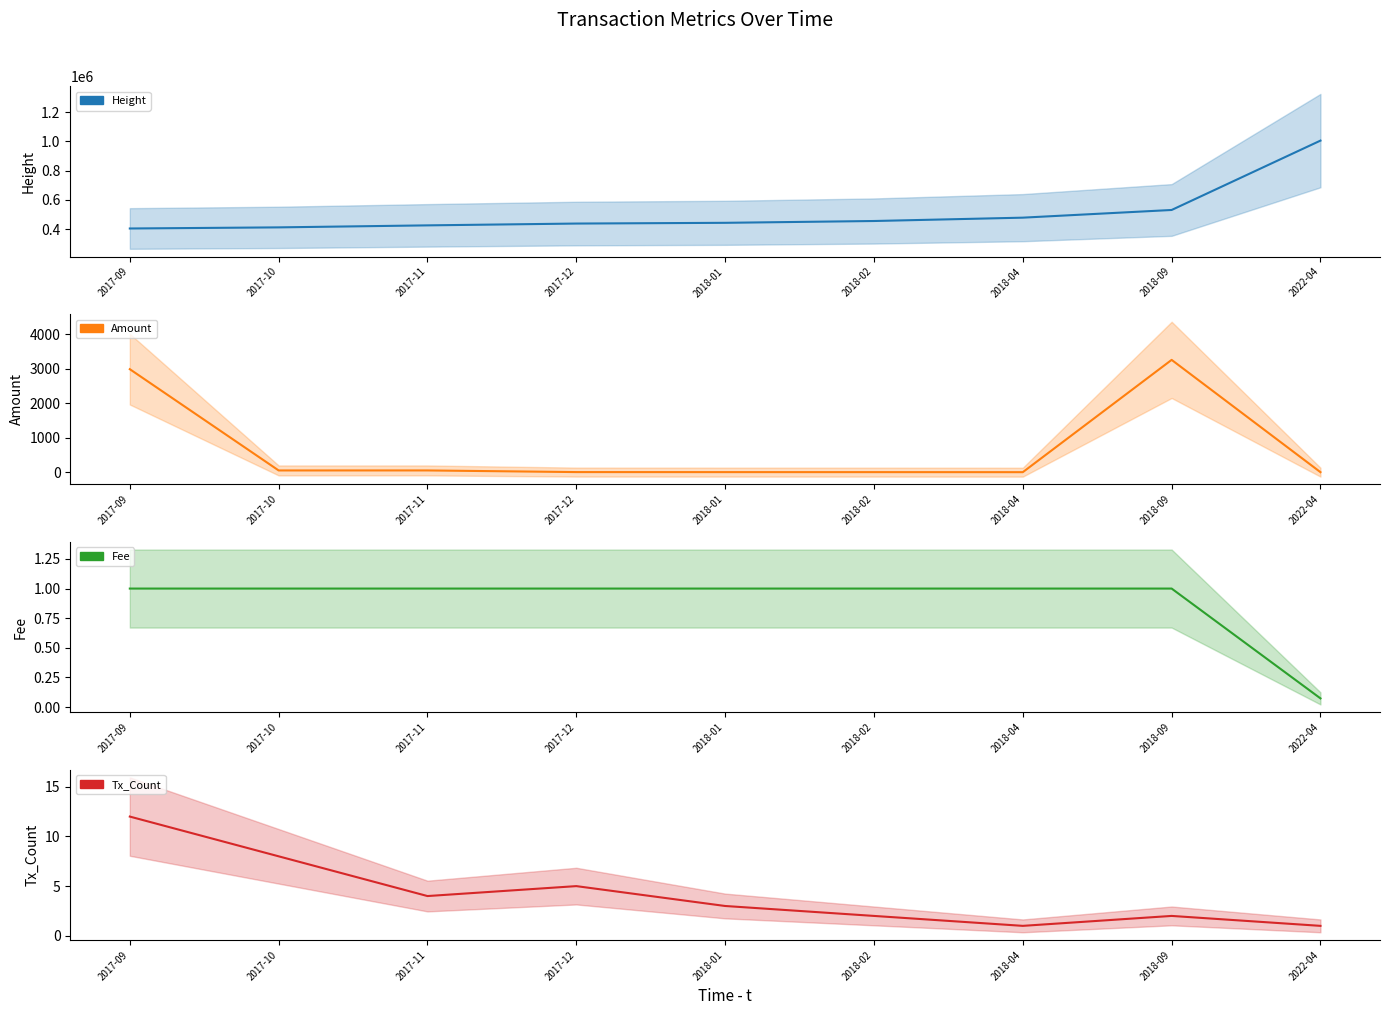

Is it true that Height equals 404056.0 at 2017-09?

True